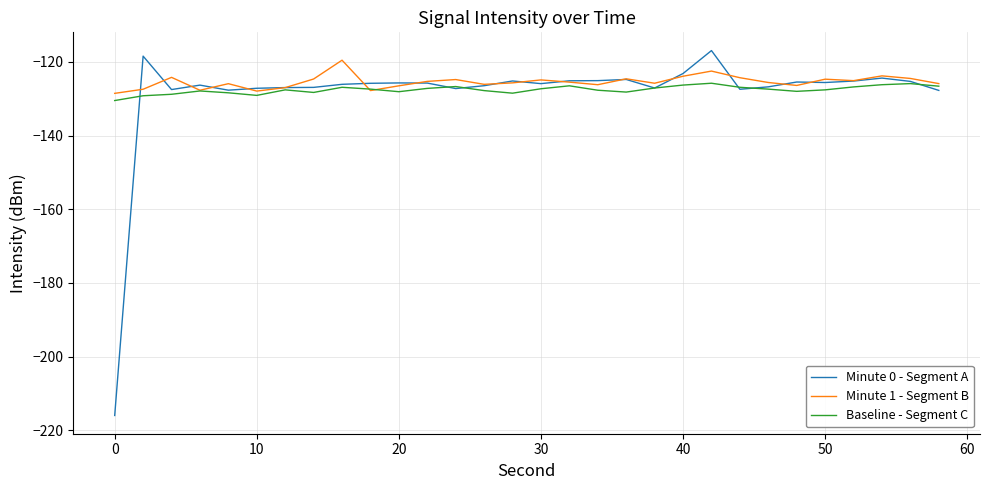

Which series has the largest range (max minus min)?

Minute 0 - Segment A